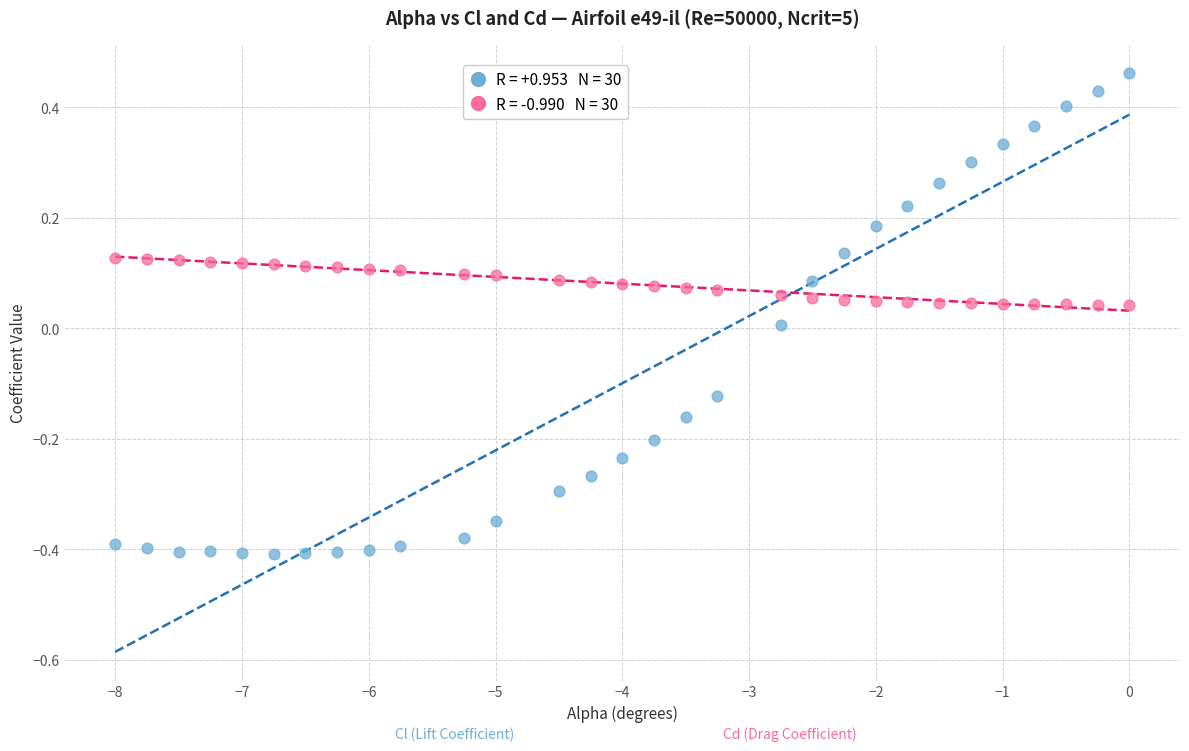

Across all data points, what is the range of Y values (max minus min)?

0.9